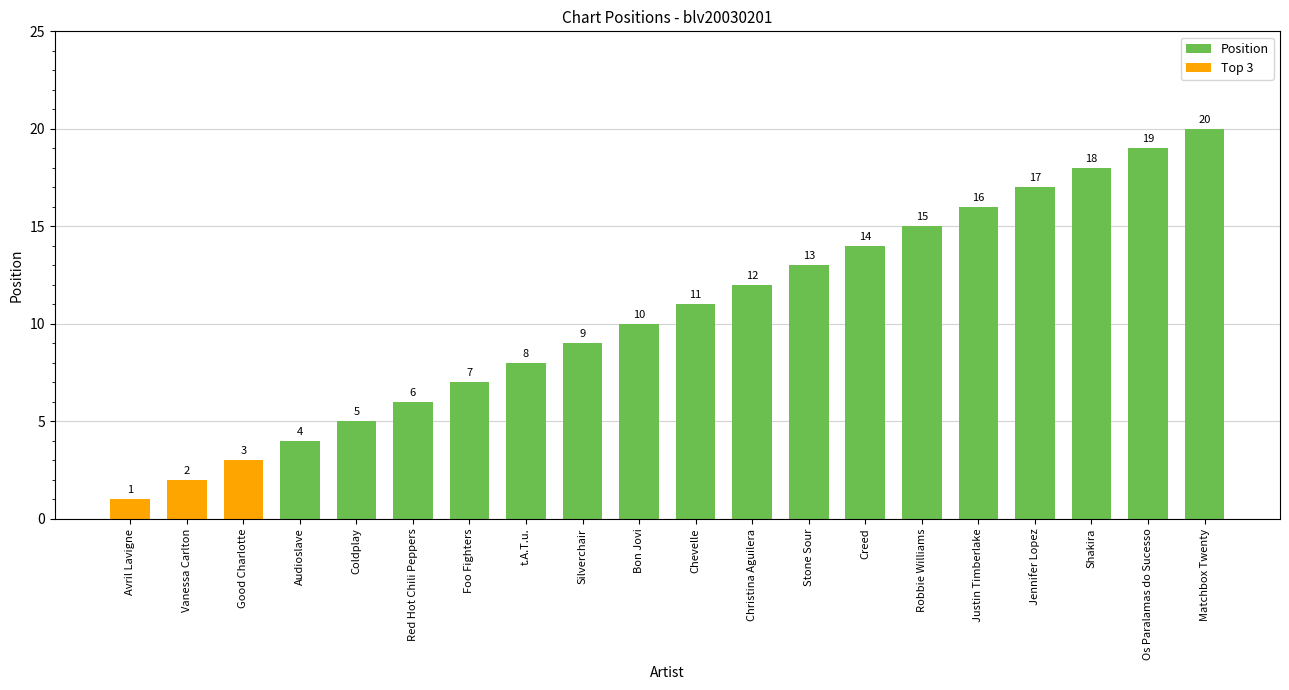

How many bars are there in total?

20